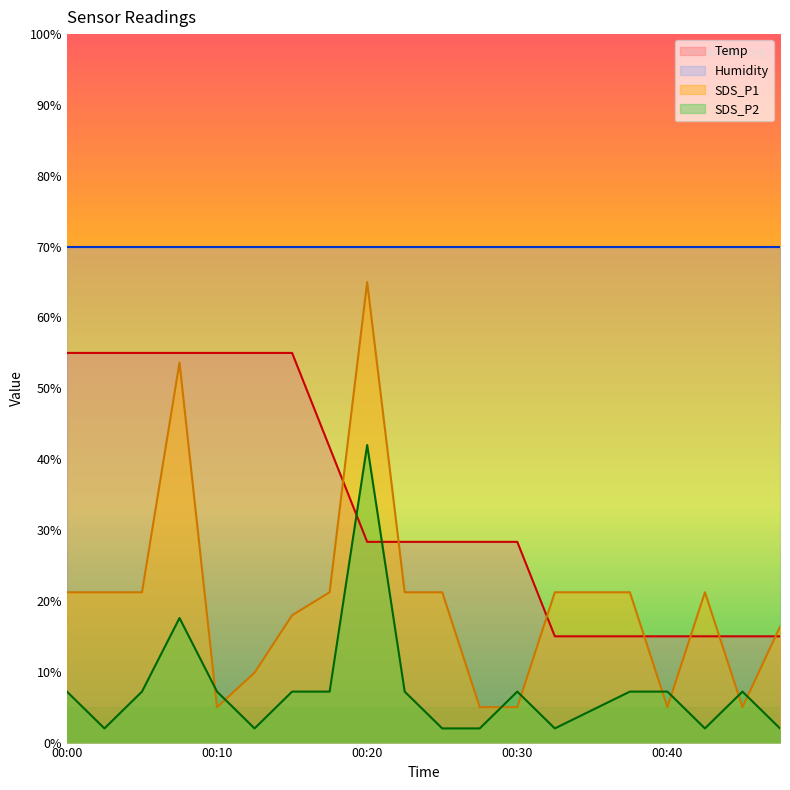

Where is SDS_P2 nearest to the value 21?

00:07